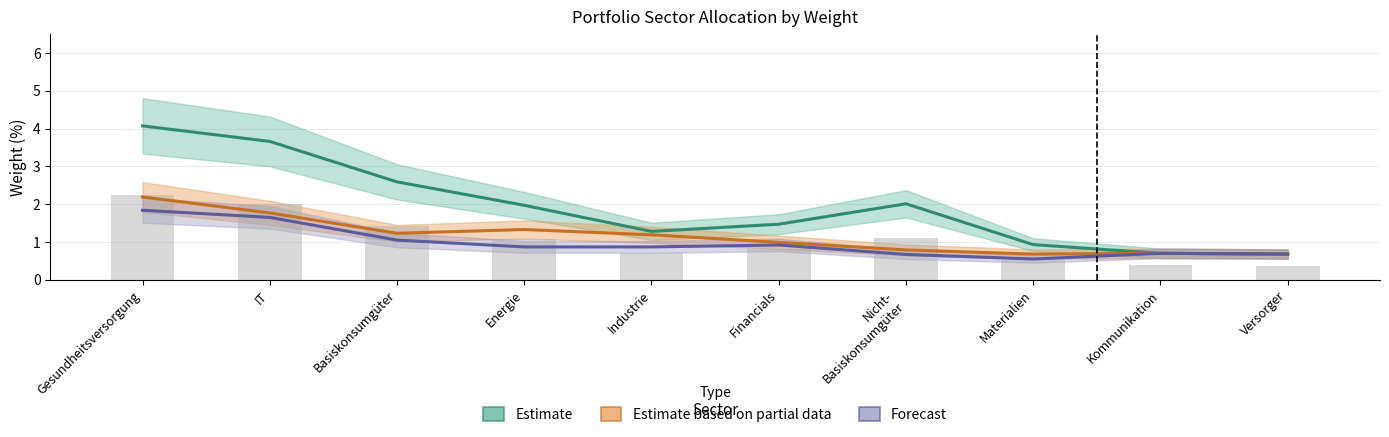

Reading left to right, list all the values displayed in this chart.

Estimate: 4.1	3.7	2.6	2.0	1.3	1.5	2.0	0.9	0.7	0.7
Estimate based on partial data: 2.2	1.8	1.2	1.3	1.2	1.0	0.8	0.7	0.7	0.7
Forecast: 1.8	1.6	1.1	0.9	0.9	0.9	0.7	0.6	0.7	0.7